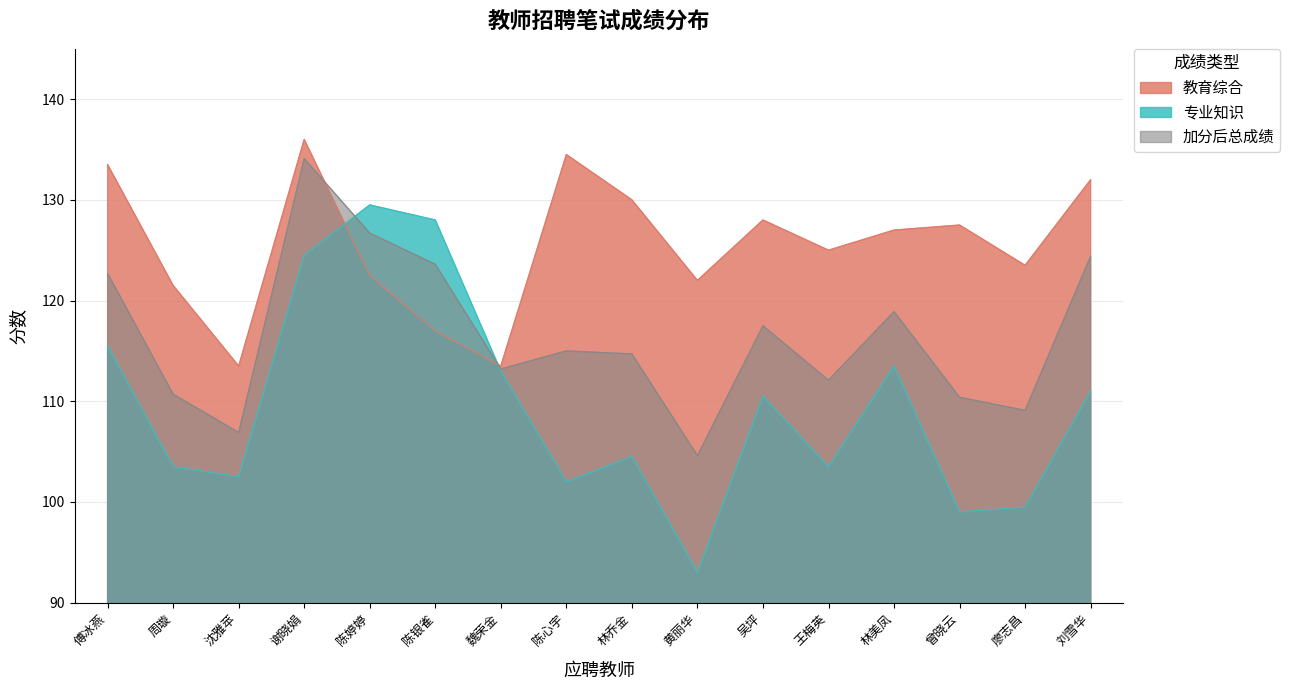

Reading left to right, what are all the values shown in this chart?

教育综合: 傅冰燕=133.5	周璇=121.5	沈雅苹=113.5	谢晓娟=136.0	陈婷婷=122.5	陈银雀=117.0	魏荣金=113.5	陈心宇=134.5	林乔金=130.0	黄丽华=122.0	吴坪=128.0	王梅英=125.0	林美凤=127.0	曾晓云=127.5	廖志昌=123.5	刘雪华=132.0
专业知识: 傅冰燕=115.5	周璇=103.5	沈雅苹=102.5	谢晓娟=124.5	陈婷婷=129.5	陈银雀=128.0	魏荣金=113.0	陈心宇=102.0	林乔金=104.5	黄丽华=93.0	吴坪=110.5	王梅英=103.5	林美凤=113.5	曾晓云=99.0	廖志昌=99.5	刘雪华=111.0
加分后总成绩: 傅冰燕=122.7	周璇=110.7	沈雅苹=106.9	谢晓娟=134.1	陈婷婷=126.7	陈银雀=123.6	魏荣金=113.2	陈心宇=115.0	林乔金=114.7	黄丽华=104.6	吴坪=117.5	王梅英=112.1	林美凤=118.9	曾晓云=110.4	廖志昌=109.1	刘雪华=124.4